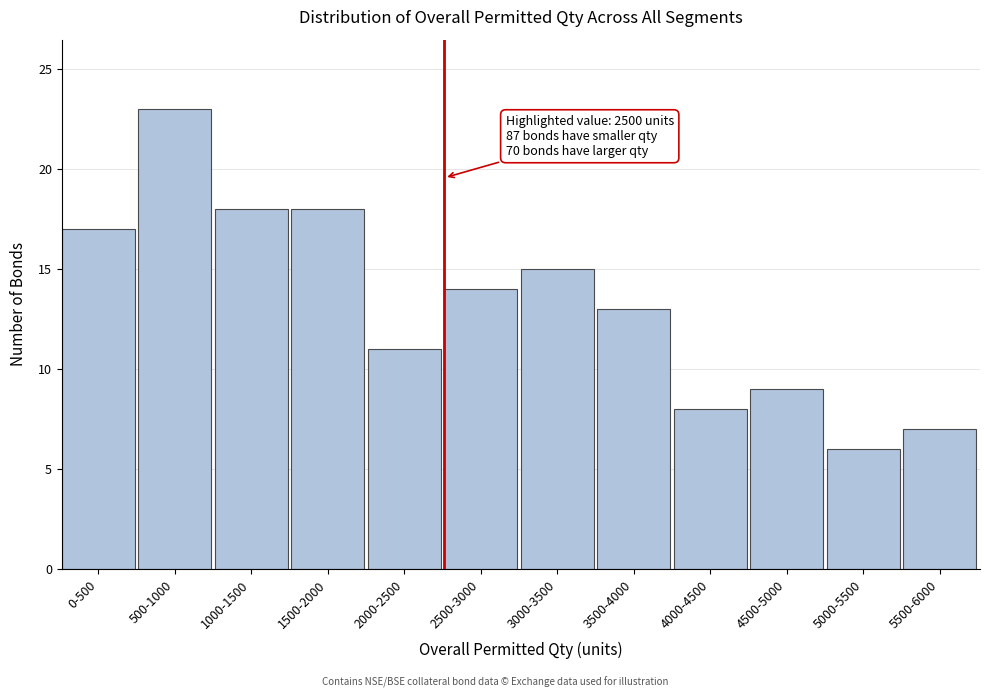

Reading left to right, transcribe all the data shown in this chart.

17	23	18	18	11	14	15	13	8	9	6	7